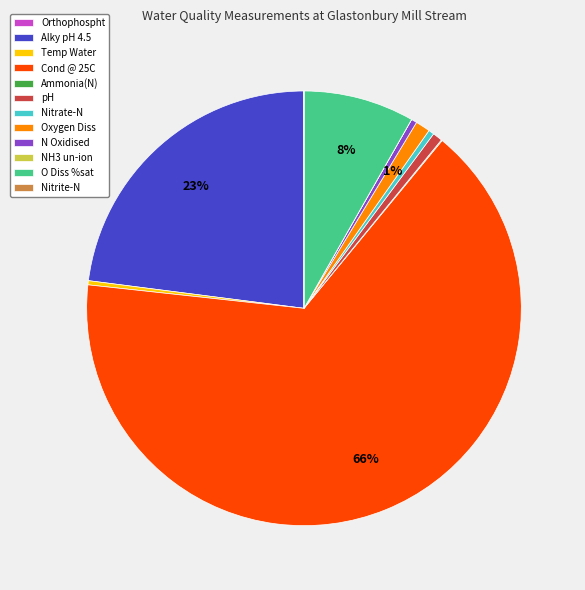

What is the largest slice in the pie chart?

Cond @ 25C